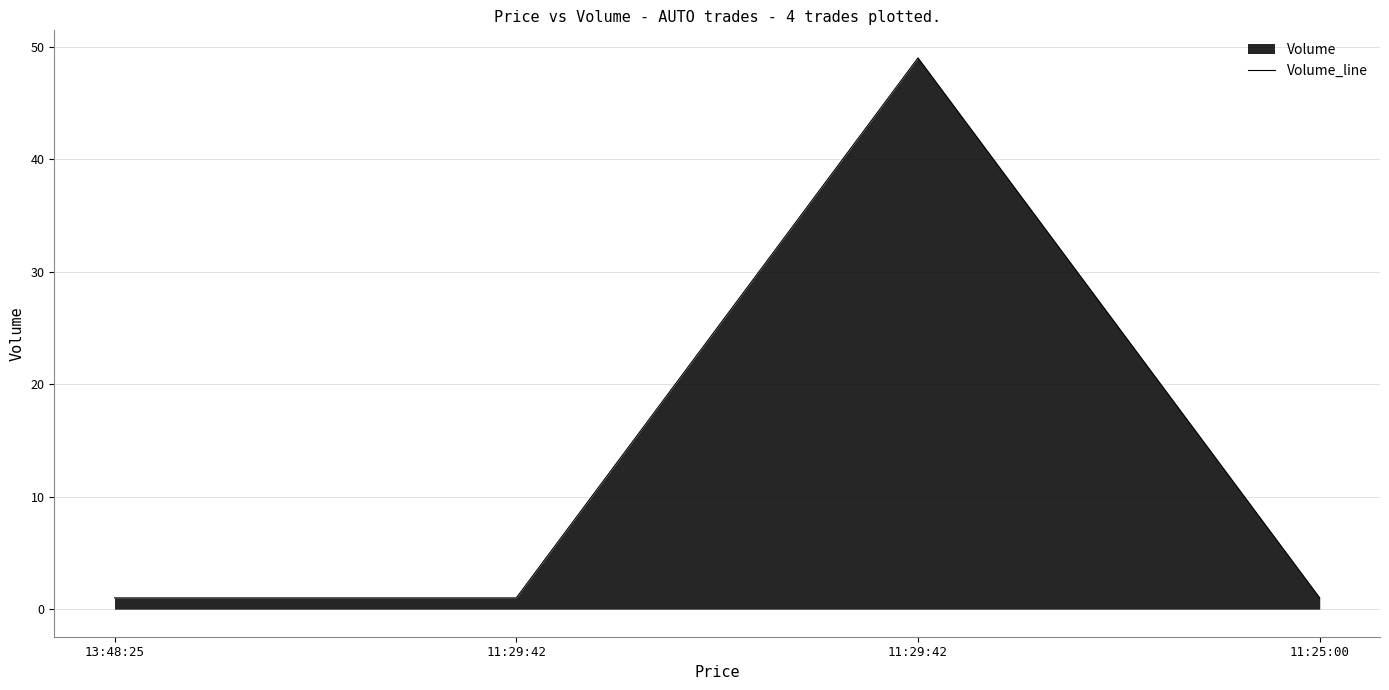

Reading left to right, what are all the values shown in this chart?

1	1	49	1